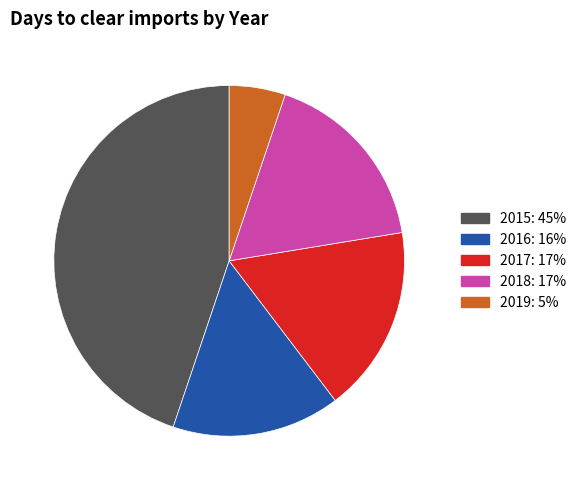

Is the sum of 2015 and 2016 greater than half?

Yes